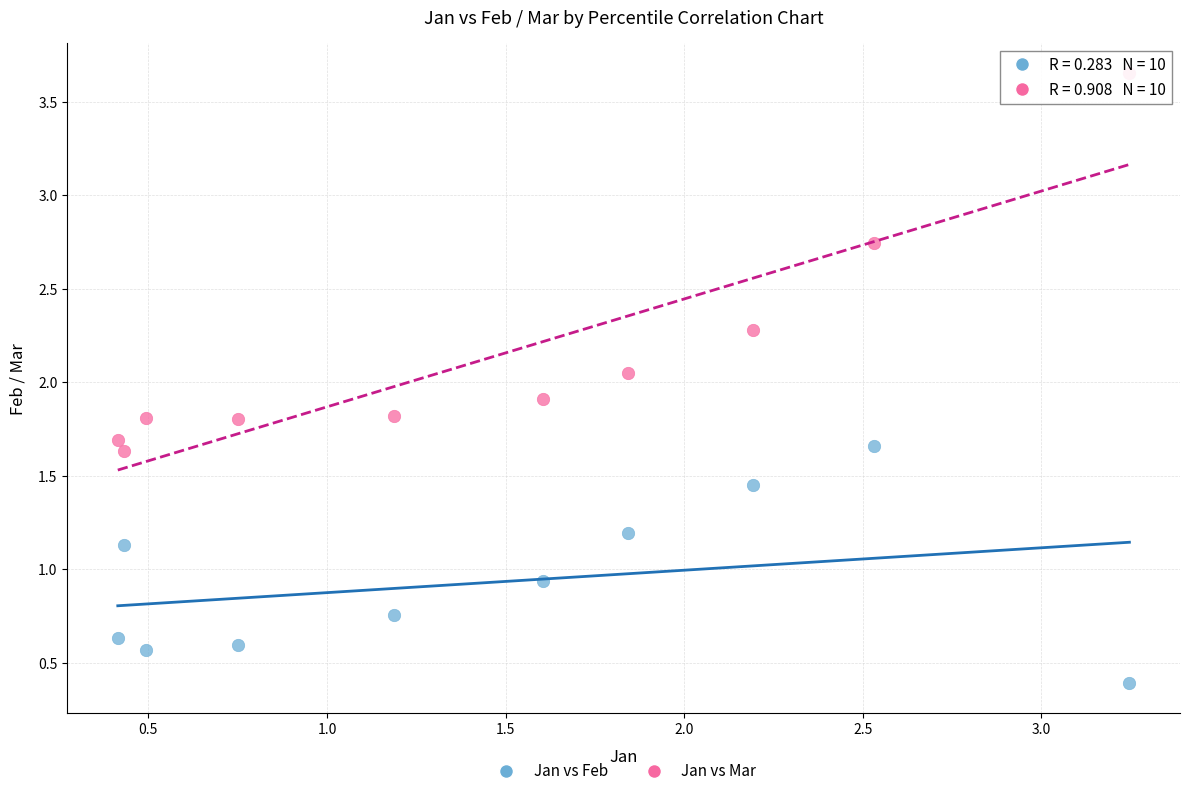

What are all the series names shown in the legend?

Jan vs Feb, Jan vs Mar